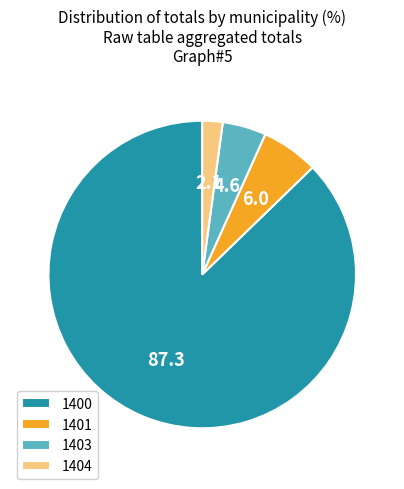

The 1400 slice represents 99% of the pie. True or false?

False